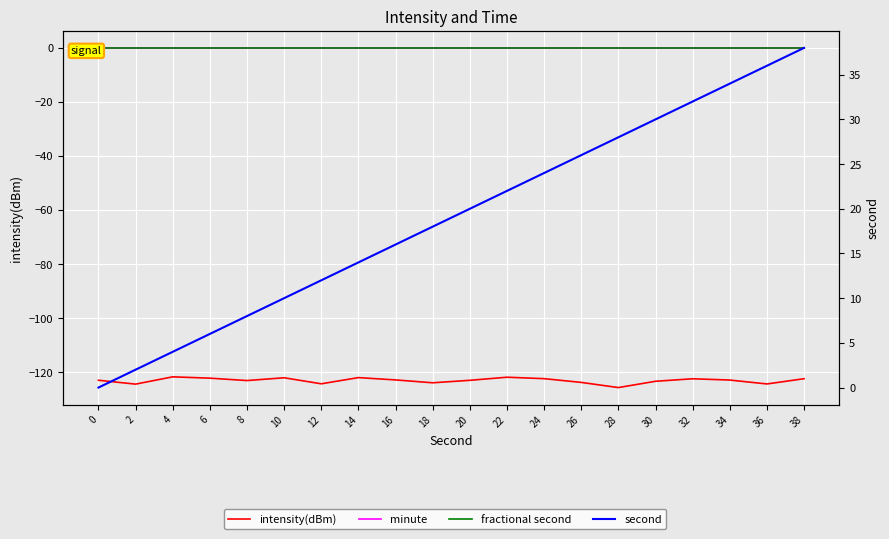

List the labels in order of fractional second value, smallest first.

0, 2, 4, 6, 8, 10, 12, 14, 16, 18, 20, 22, 24, 26, 28, 30, 32, 34, 36, 38